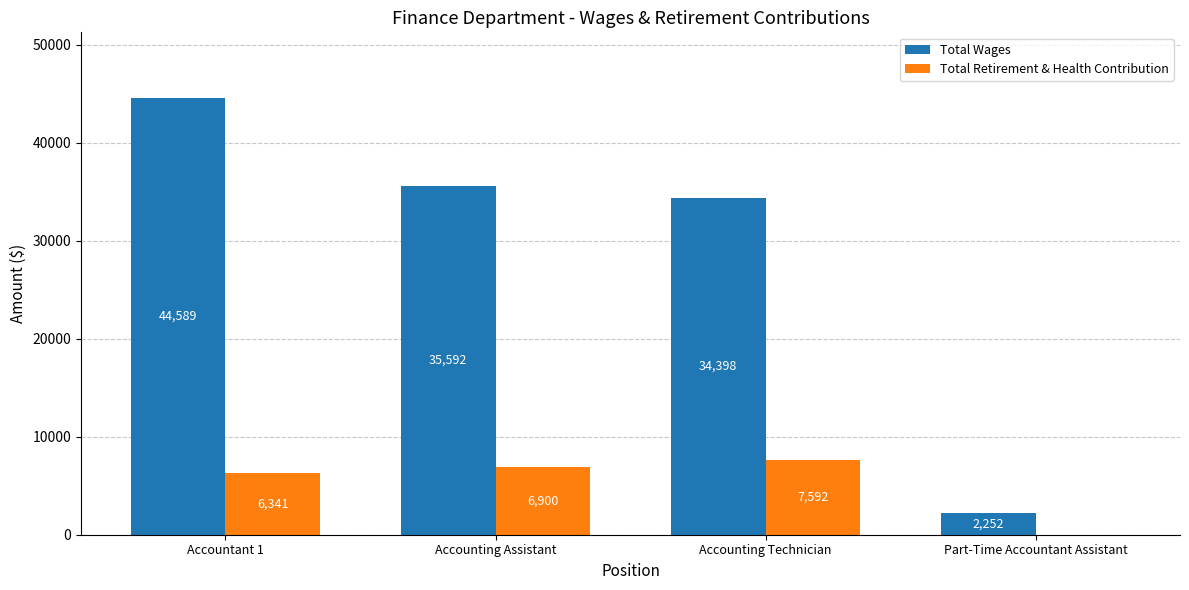

Which series has the largest total across all categories?

Total Wages